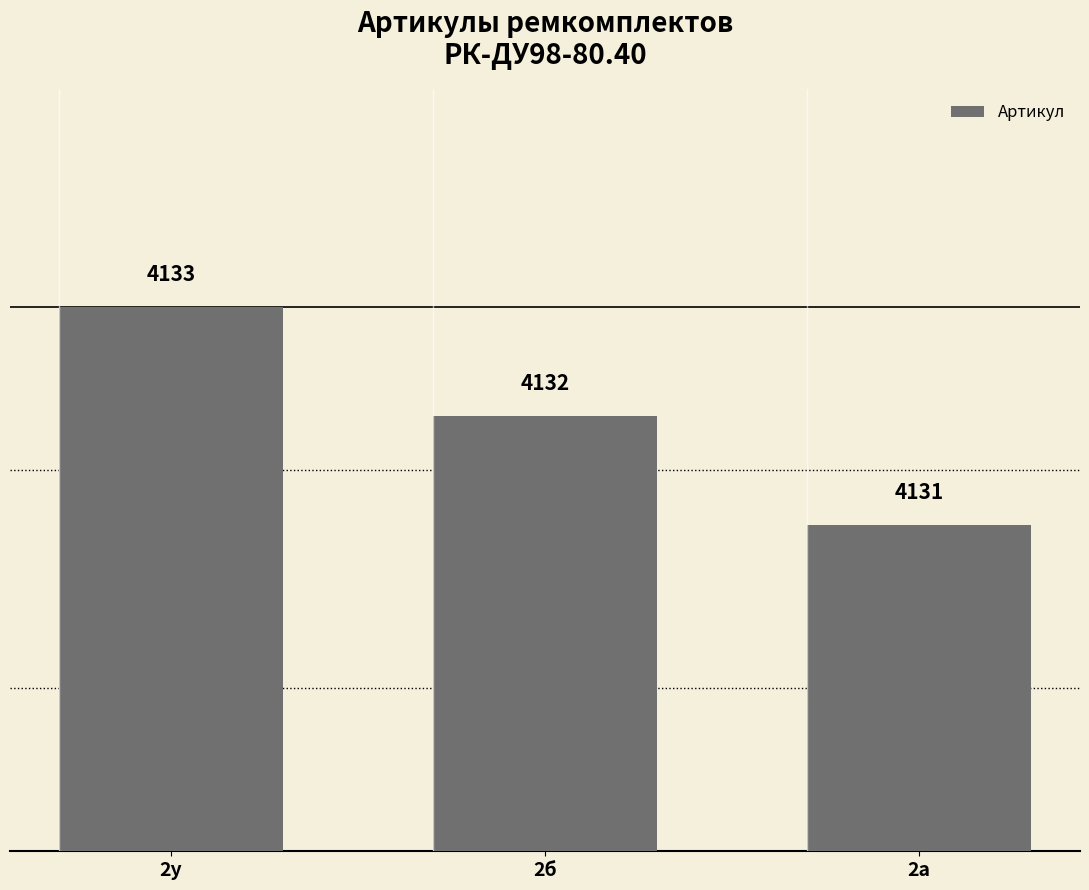

List the labels in order of value, largest first.

2у, 2б, 2а